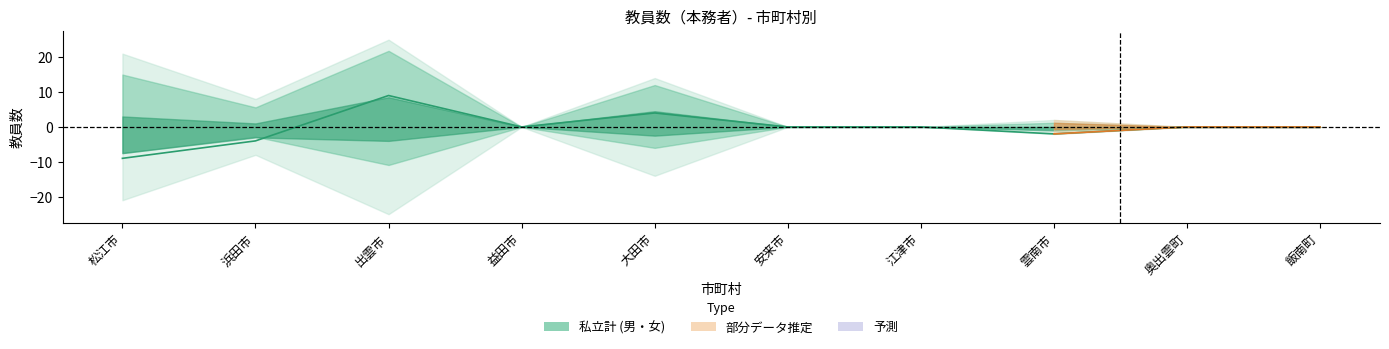

At how many categories does at least one series exceed 8?

3